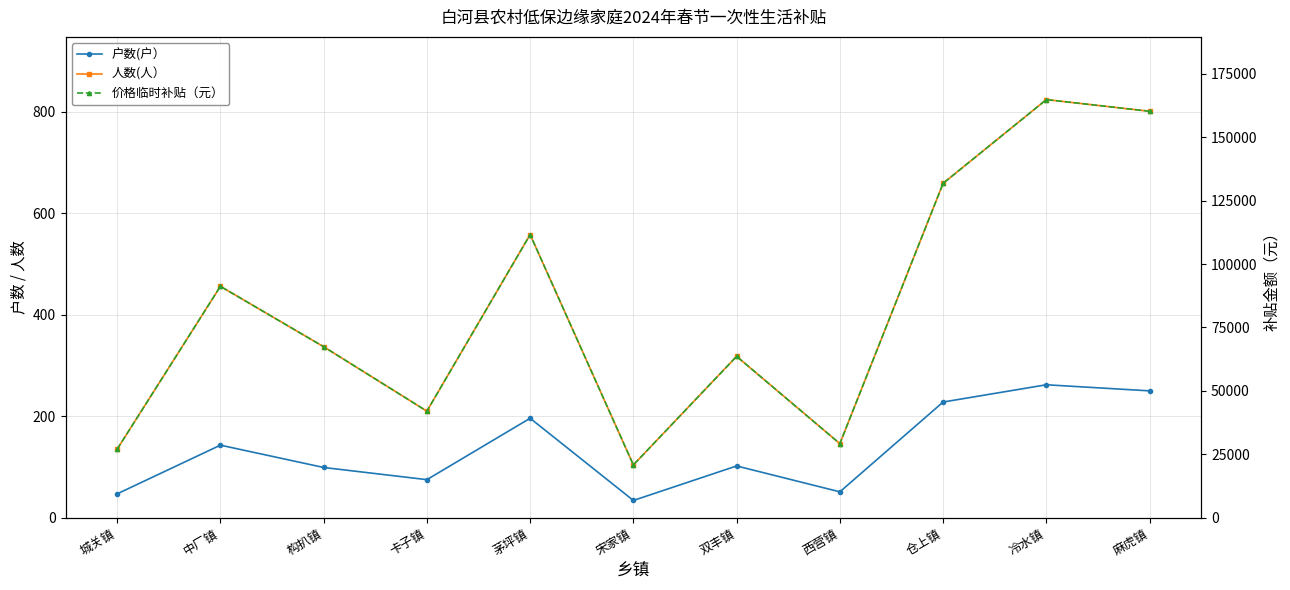

Which has a higher value, 冷水镇 or 双丰镇?

冷水镇